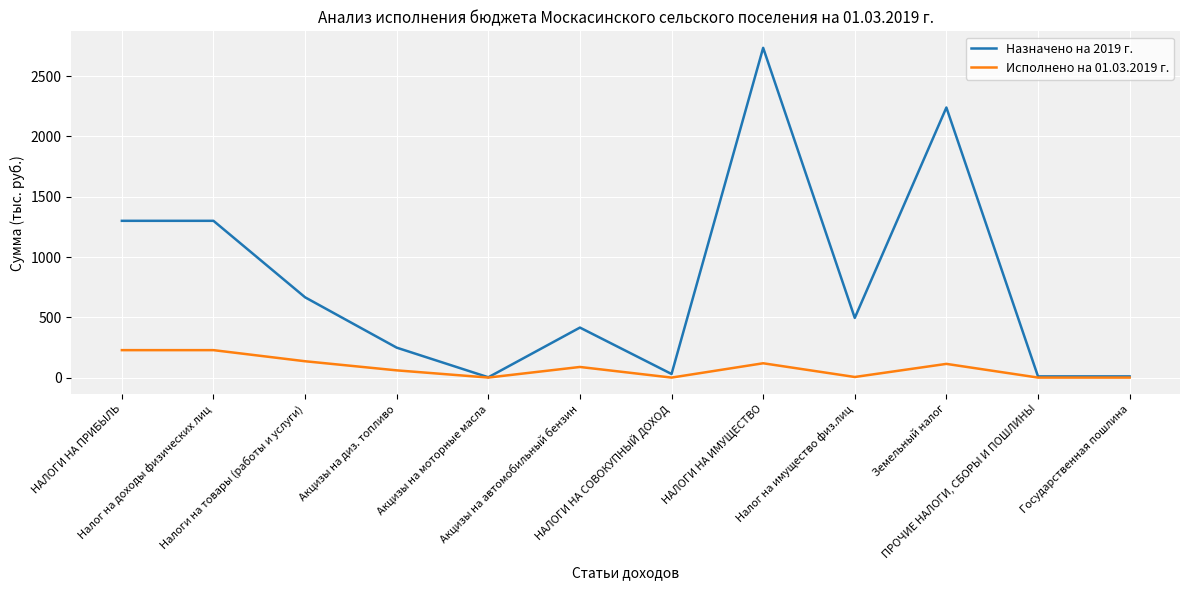

Which series has the largest total across all categories?

Назначено на 2019 г.